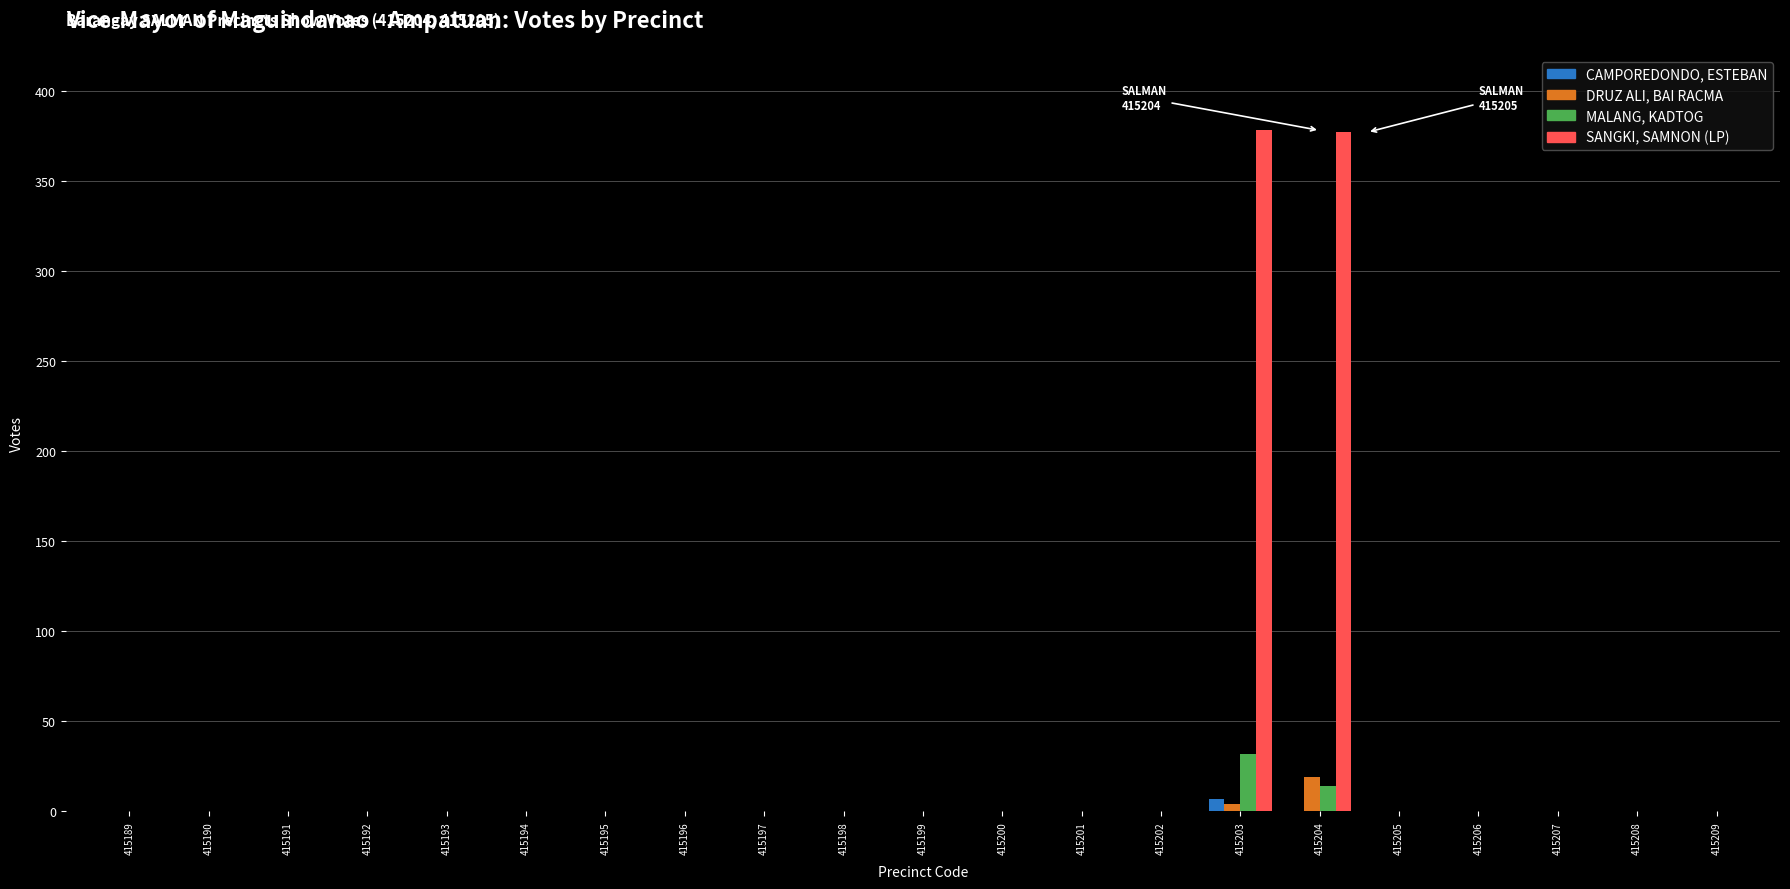

The SANGKI, SAMNON (LP) series shows 0 at 415190. True or false?

True